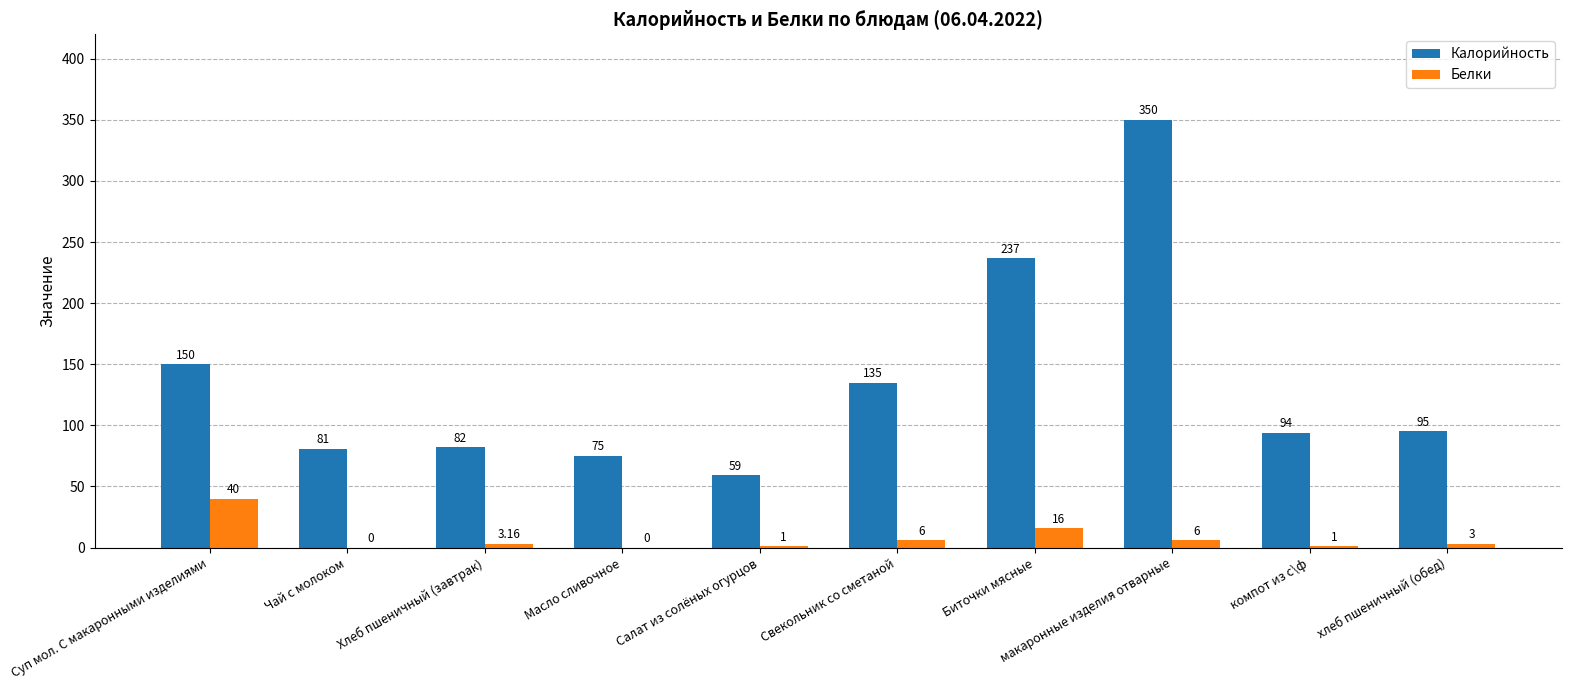

Where is Калорийность nearest to the value 204?

Биточки мясные